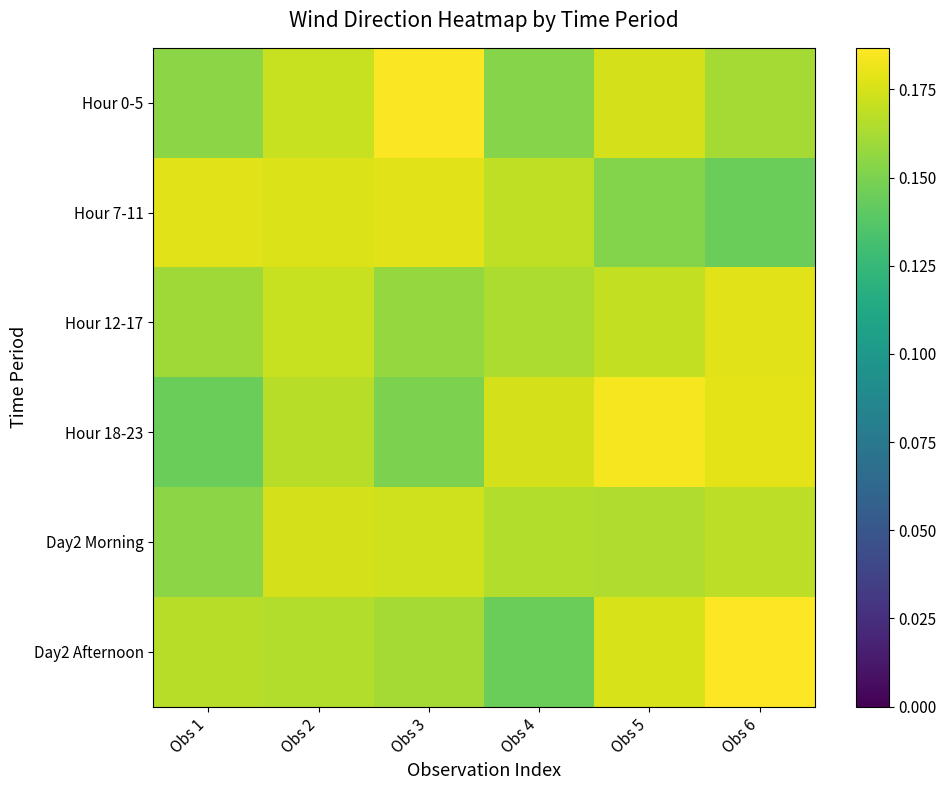

Reading left to right, list all the values displayed in this chart.

Hour 0-5: Obs 1=0.2	Obs 2=0.2	Obs 3=0.2	Obs 4=0.2	Obs 5=0.2	Obs 6=0.2
Hour 7-11: Obs 1=0.2	Obs 2=0.2	Obs 3=0.2	Obs 4=0.2	Obs 5=0.2	Obs 6=0.1
Hour 12-17: Obs 1=0.2	Obs 2=0.2	Obs 3=0.2	Obs 4=0.2	Obs 5=0.2	Obs 6=0.2
Hour 18-23: Obs 1=0.1	Obs 2=0.2	Obs 3=0.2	Obs 4=0.2	Obs 5=0.2	Obs 6=0.2
Day2 Morning: Obs 1=0.2	Obs 2=0.2	Obs 3=0.2	Obs 4=0.2	Obs 5=0.2	Obs 6=0.2
Day2 Afternoon: Obs 1=0.2	Obs 2=0.2	Obs 3=0.2	Obs 4=0.1	Obs 5=0.2	Obs 6=0.2